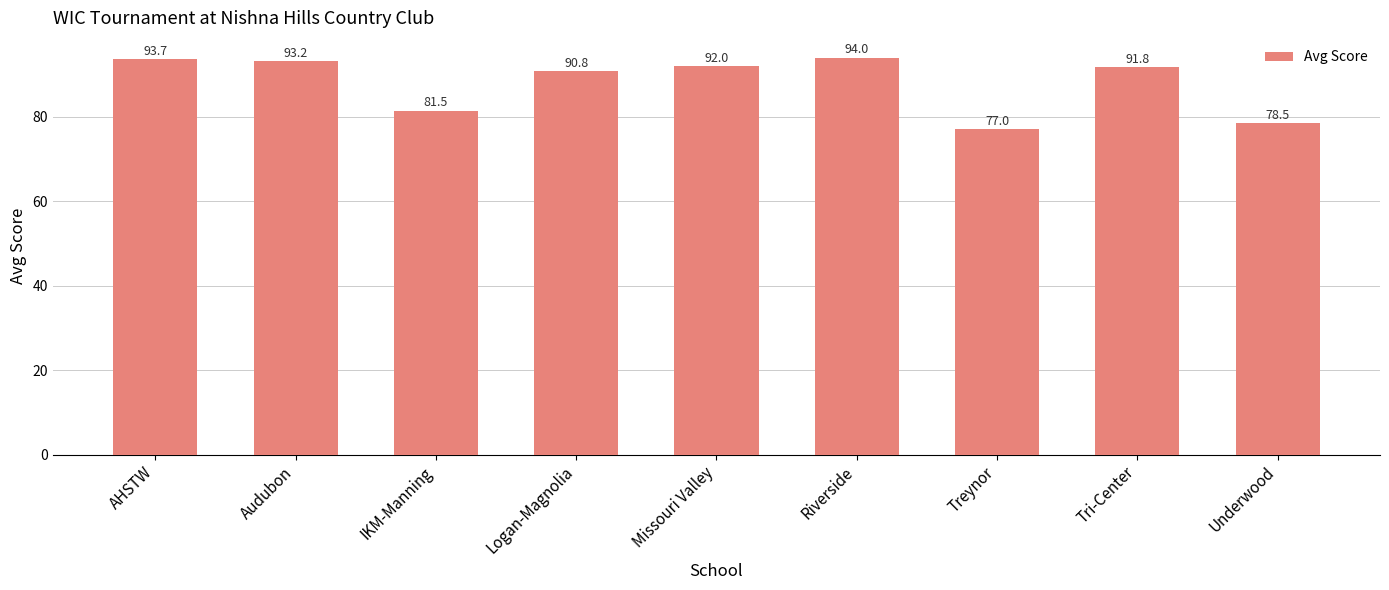

What is the value of the 3rd bar from the left?

81.5